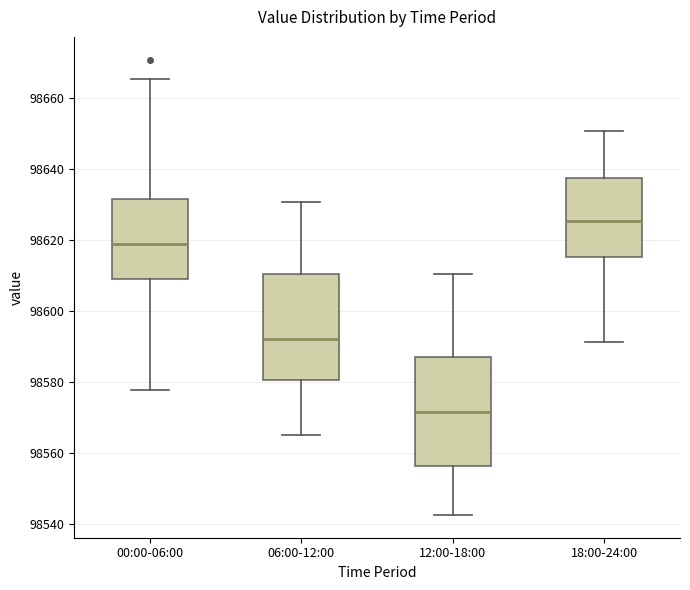

Where does the lower whisker of the box for 00:00-06:00 end on the y-axis? The values are not printed on the chart, so give them approximately, as read against the axis.

98578